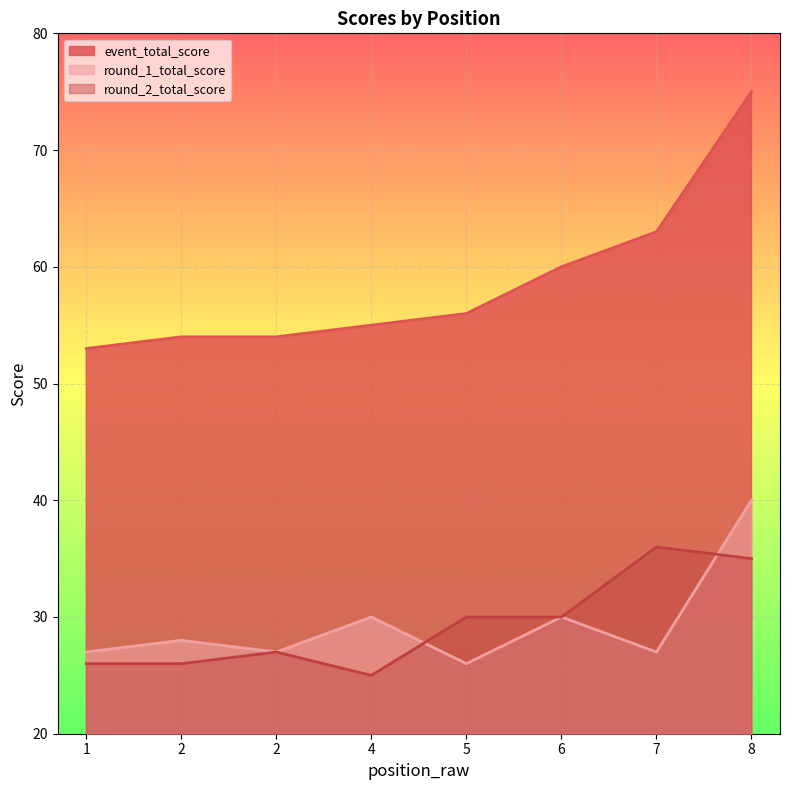

True or false: round_2_total_score has more than 2 interior local peaks.

False